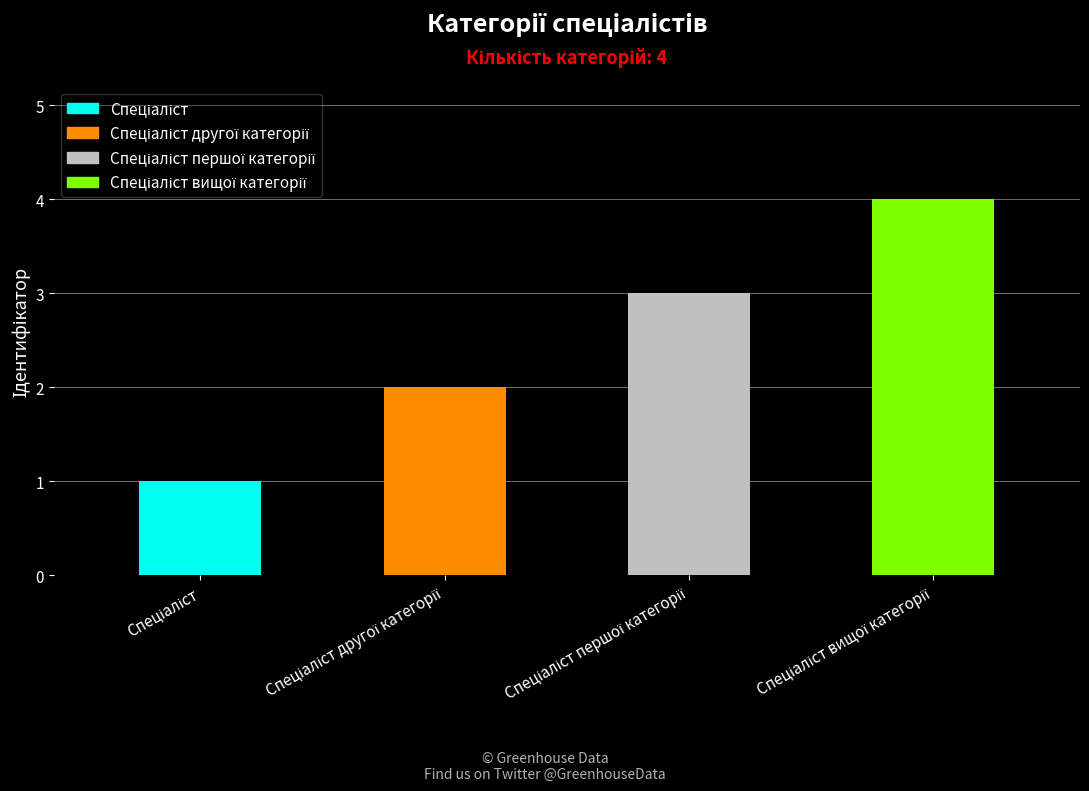

What is the greatest value displayed?

4